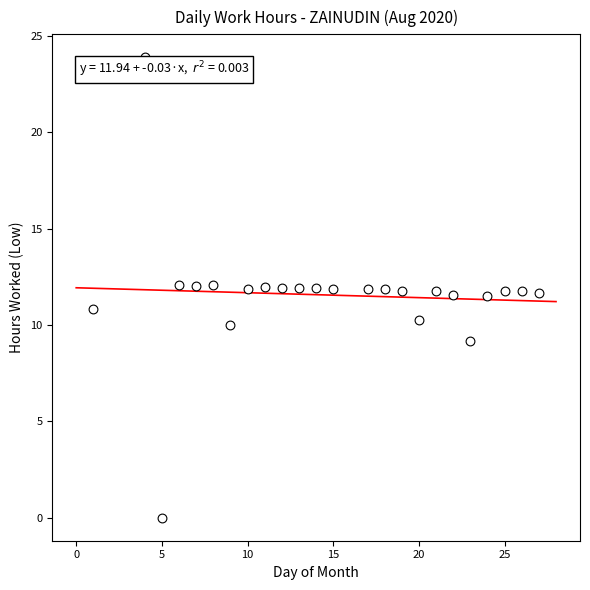

What is the range of X values (max minus min)?

26.0